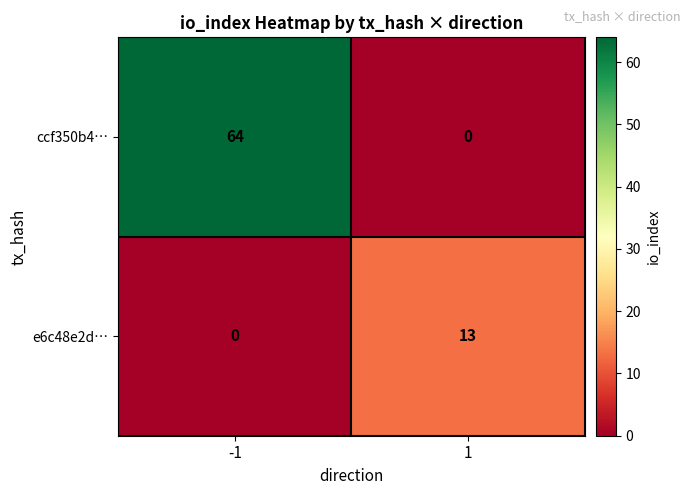

The value of e6c48e2d… at -1 is 6. True or false?

False